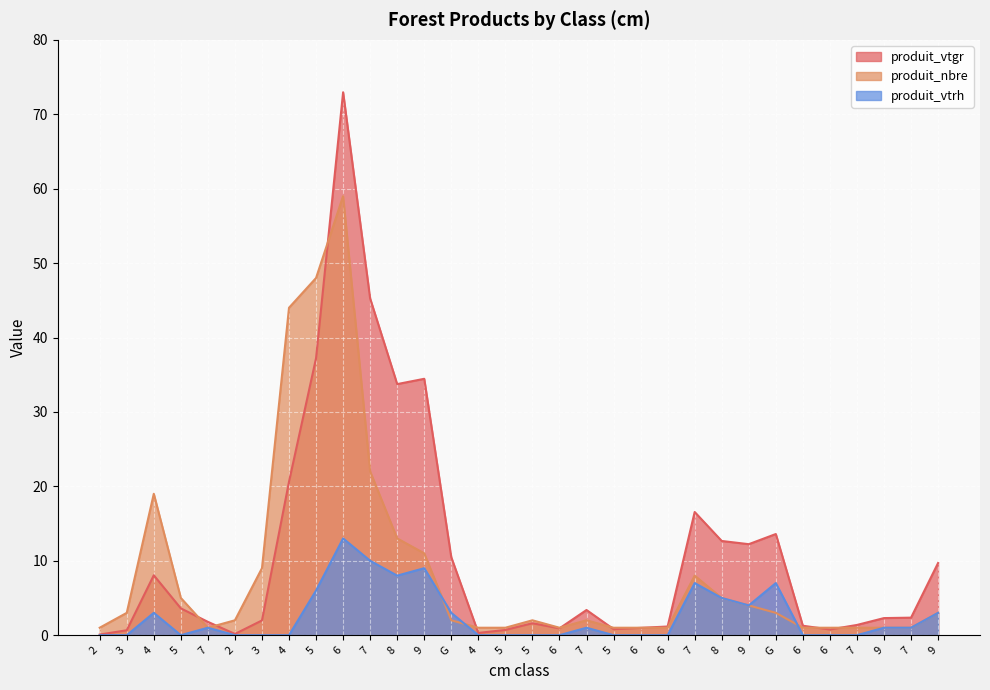

List the series in order of their overall mean, lowest first.

produit_vtrh, produit_nbre, produit_vtgr